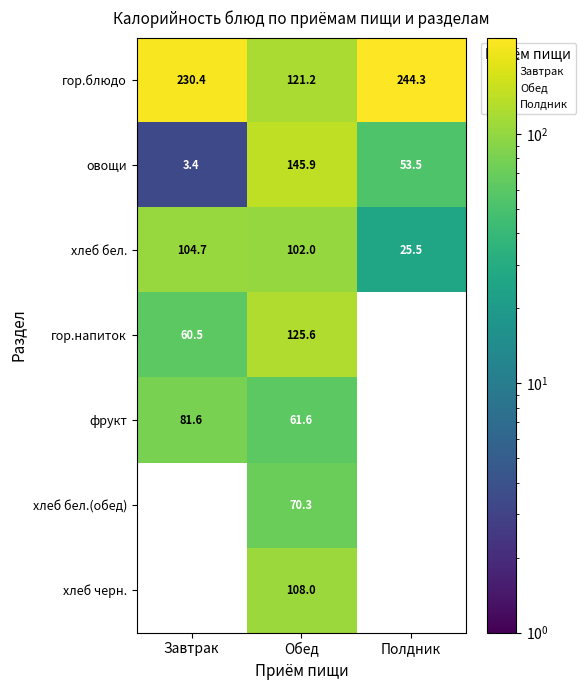

True or false: гор.напиток has a value of 125.6 at Обед.

True